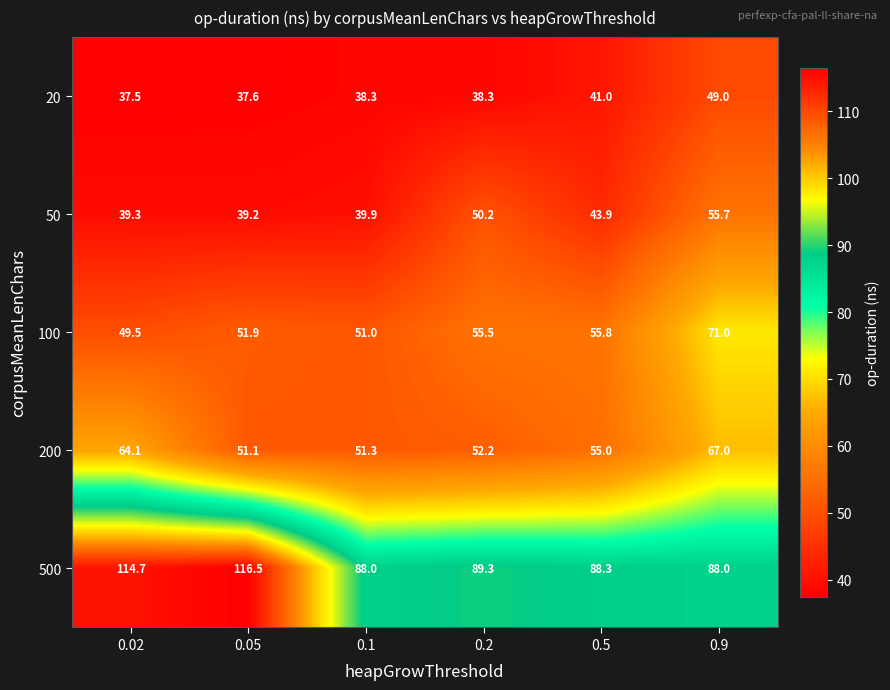

What is the minimum value shown in the chart?

37.5